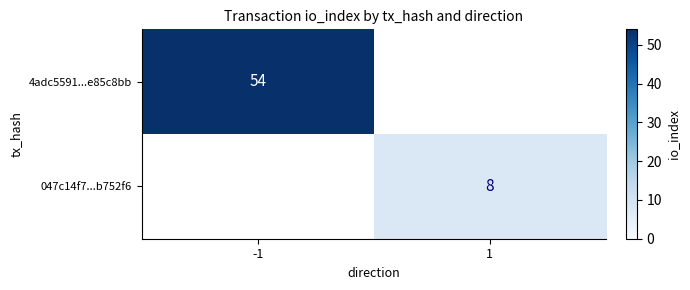

At which category does the chart reach its minimum across all series?

1